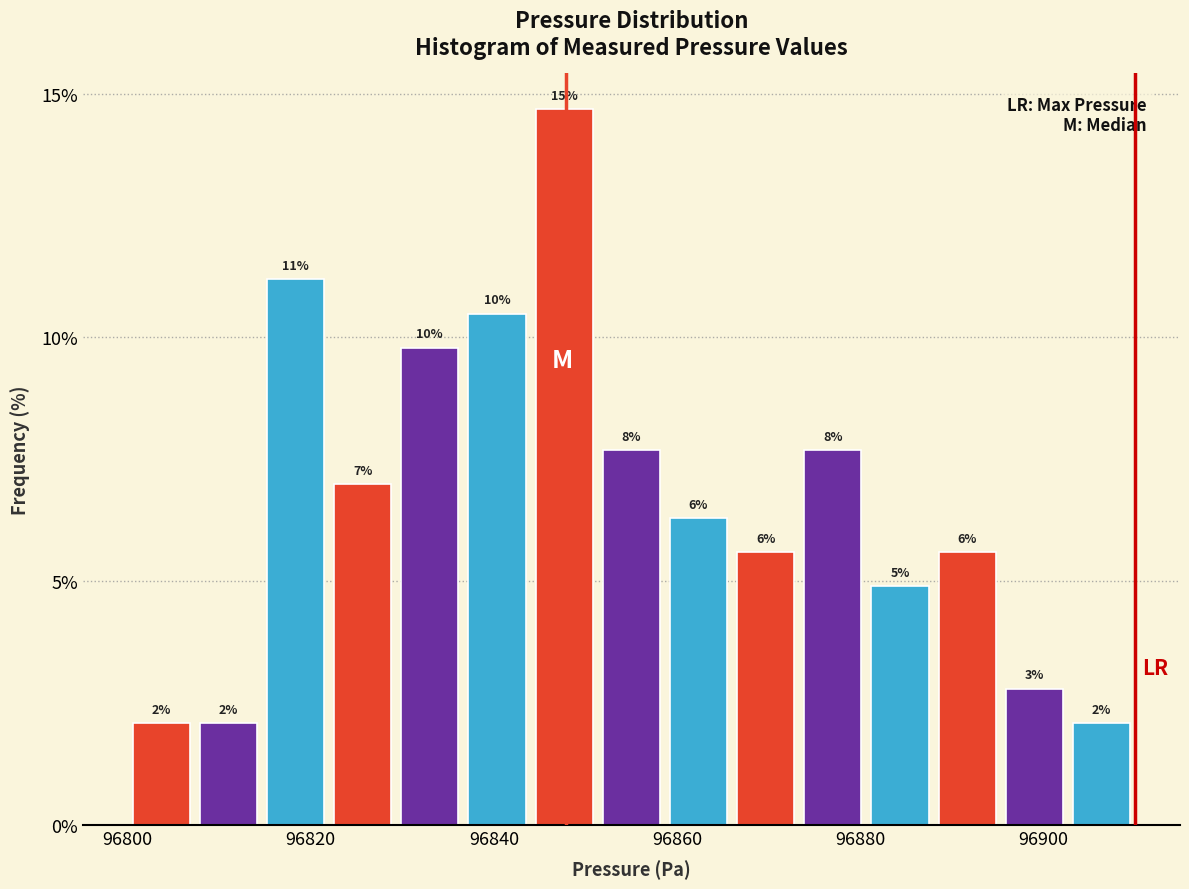

Read against the x-axis, roughly where is the centre of the tallest bar?

96848